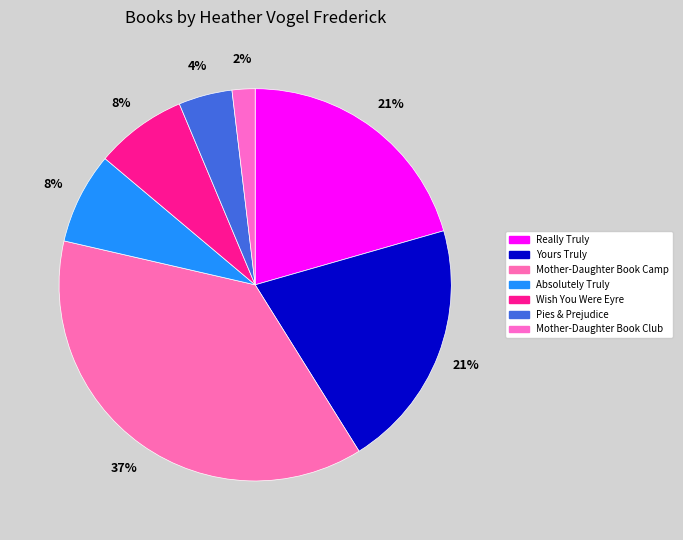

Does any single category account for the majority?

No